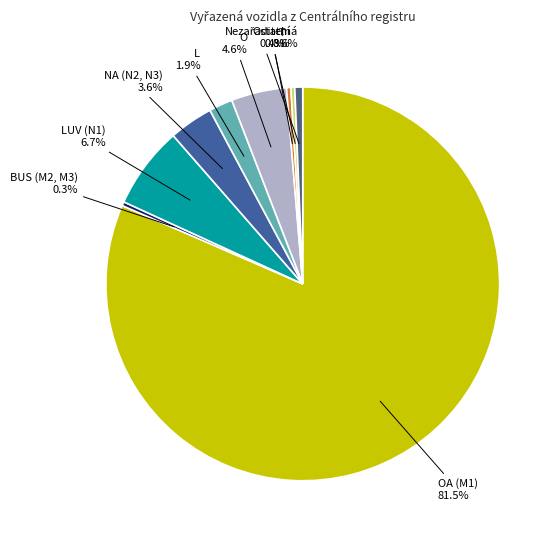

Between T and OA (M1), which is larger?

OA (M1)